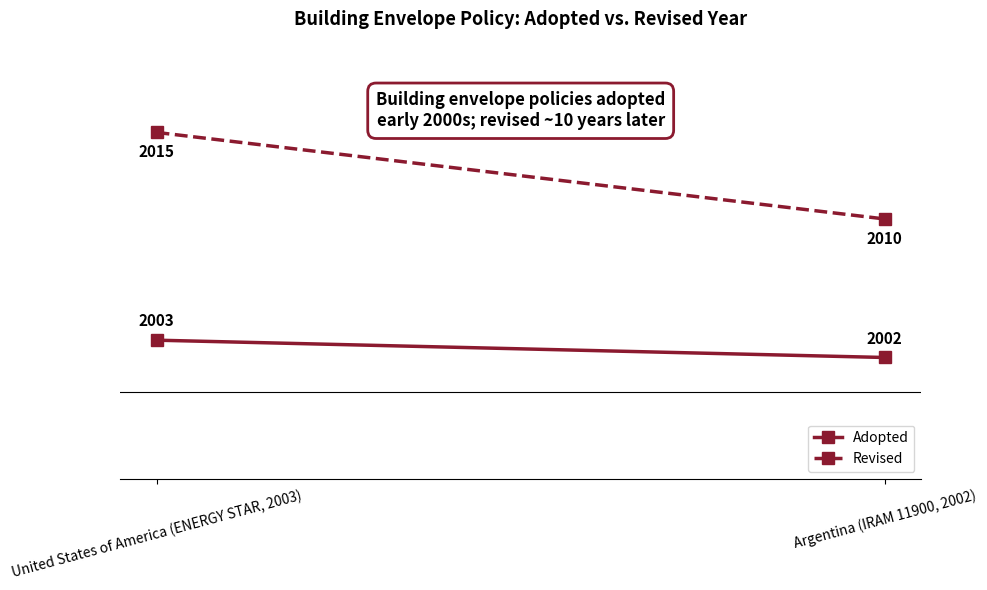

Which series changed the most between United States of America (ENERGY STAR, 2003) and Argentina (IRAM 11900, 2002)?

Revised